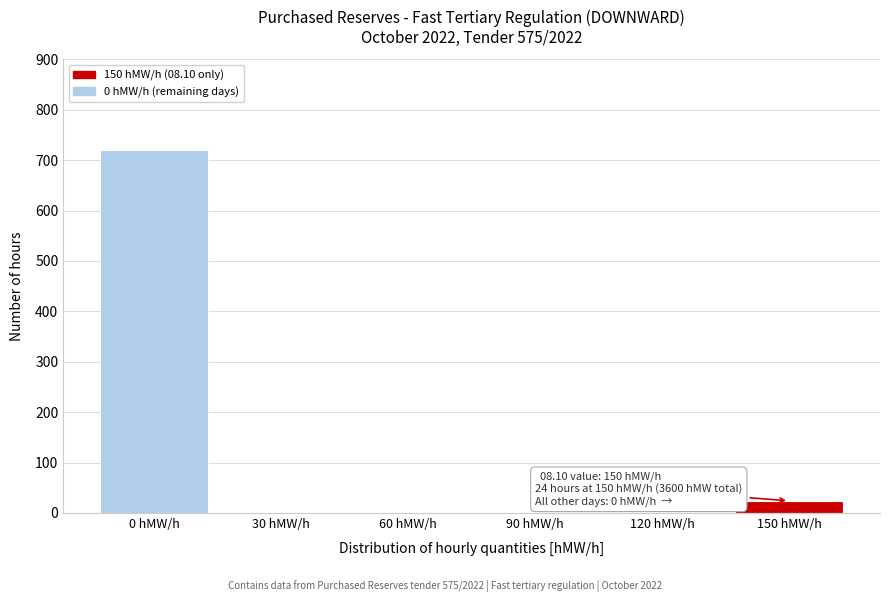

Reading left to right, what are all the values shown in this chart?

0 hMW/h=720	30 hMW/h=0	60 hMW/h=0	90 hMW/h=0	120 hMW/h=0	150 hMW/h=24